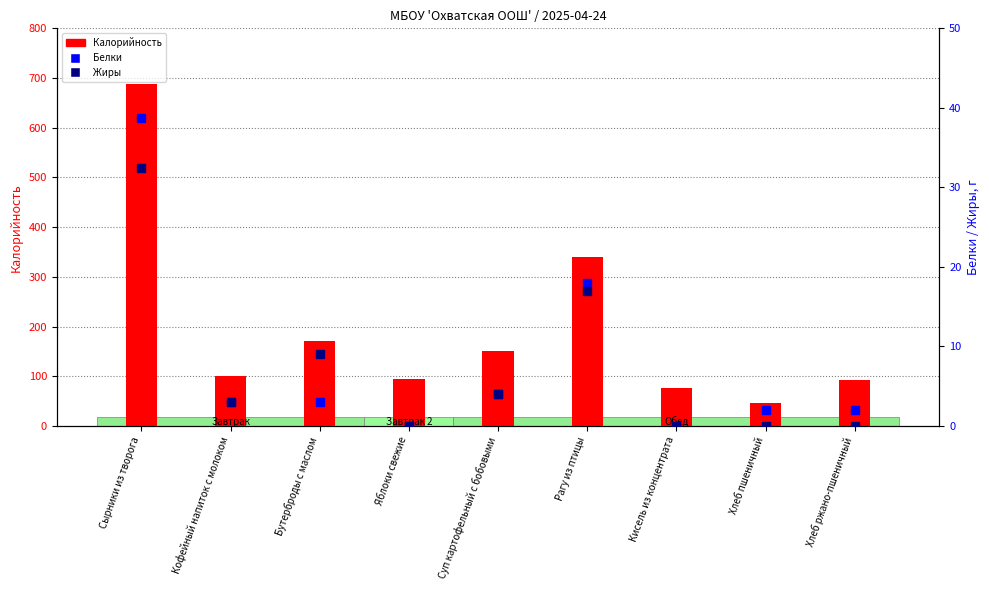

Reading right to left, transcribe all the data shown in this chart.

Калорийность: 92.0	47.0	76.0	340.0	150.0	94.8	170.0	101.0	688.8
Белки: 2.0	2.0	0.0	18.0	4.0	0.0	3.0	3.0	38.8
Жиры: 0.0	0.0	0.0	17.0	4.0	0.0	9.0	3.0	32.5